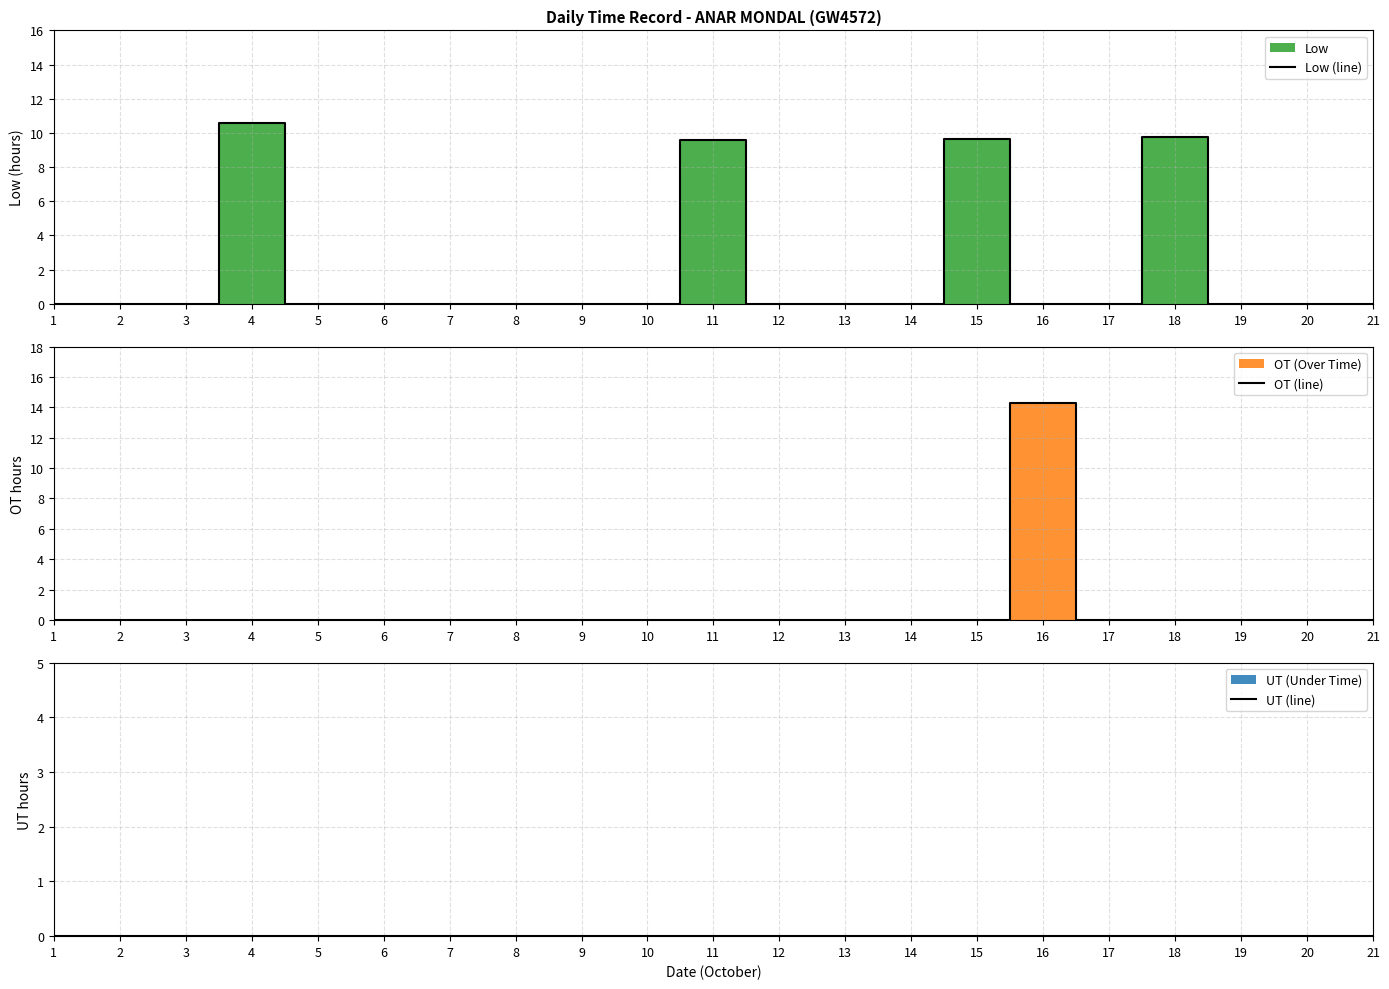

List the series in order of their peak value, highest first.

OT (line), Low (line), UT (line)